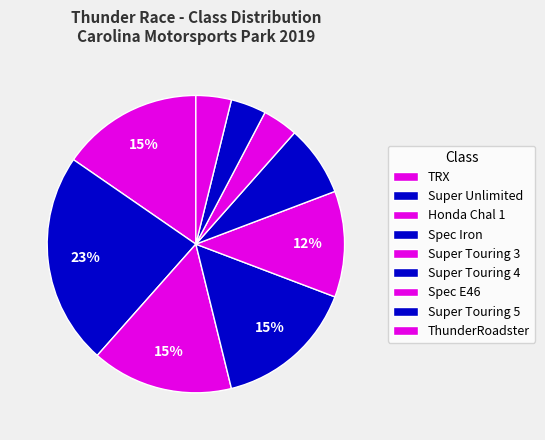

How much of the chart is everything except Super Touring 3?

88.5%